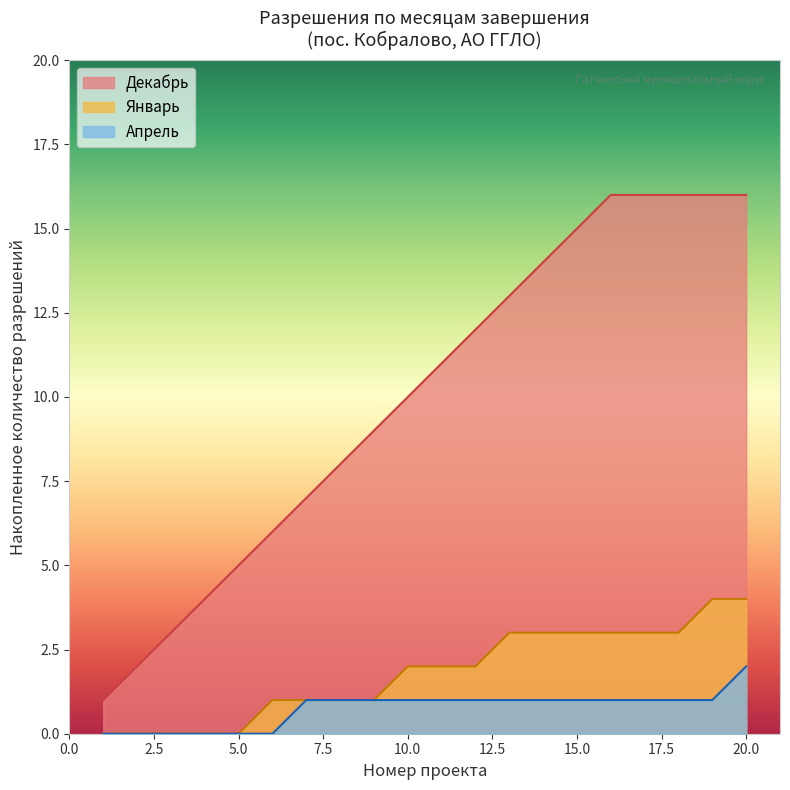

What is the highest value of the Апрель series?

2